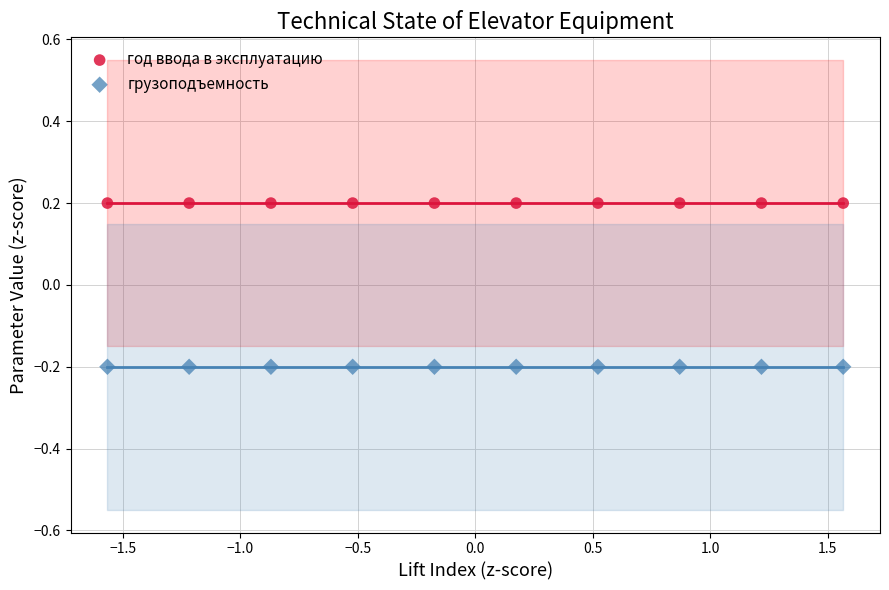

Which series reaches the minimum Y coordinate?

грузоподъемность